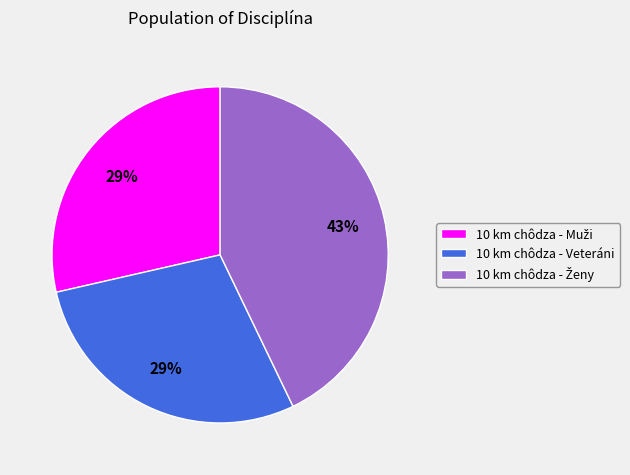

To the nearest percent, what portion does 10 km chôdza - Veteráni represent?

29%